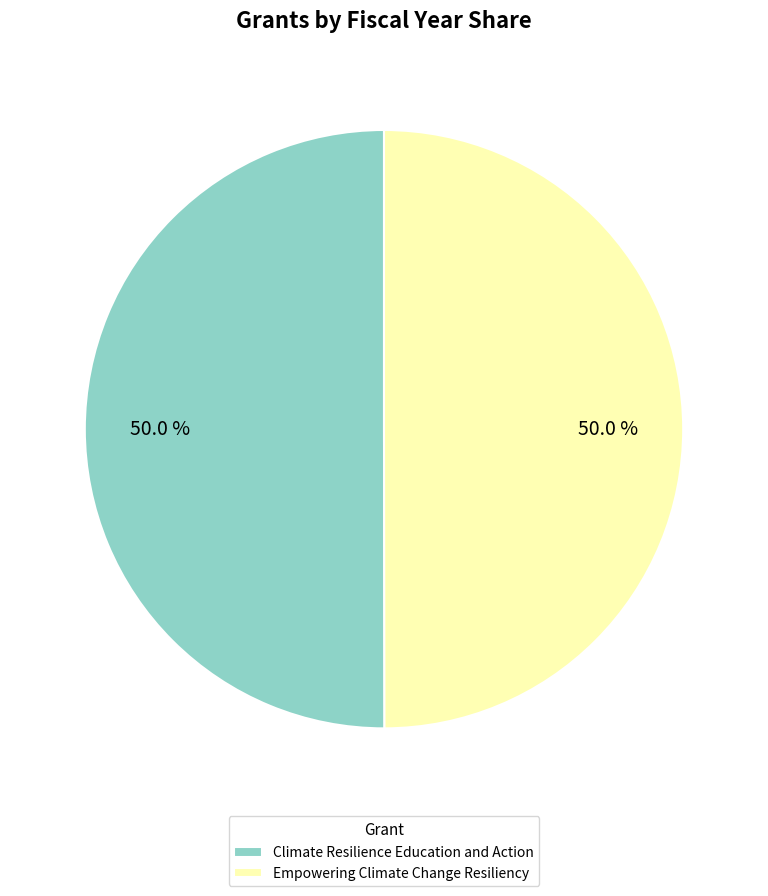

Approximately how many times larger is the value at Empowering Climate Change Resiliency compared to Climate Resilience Education and Action?

1.0